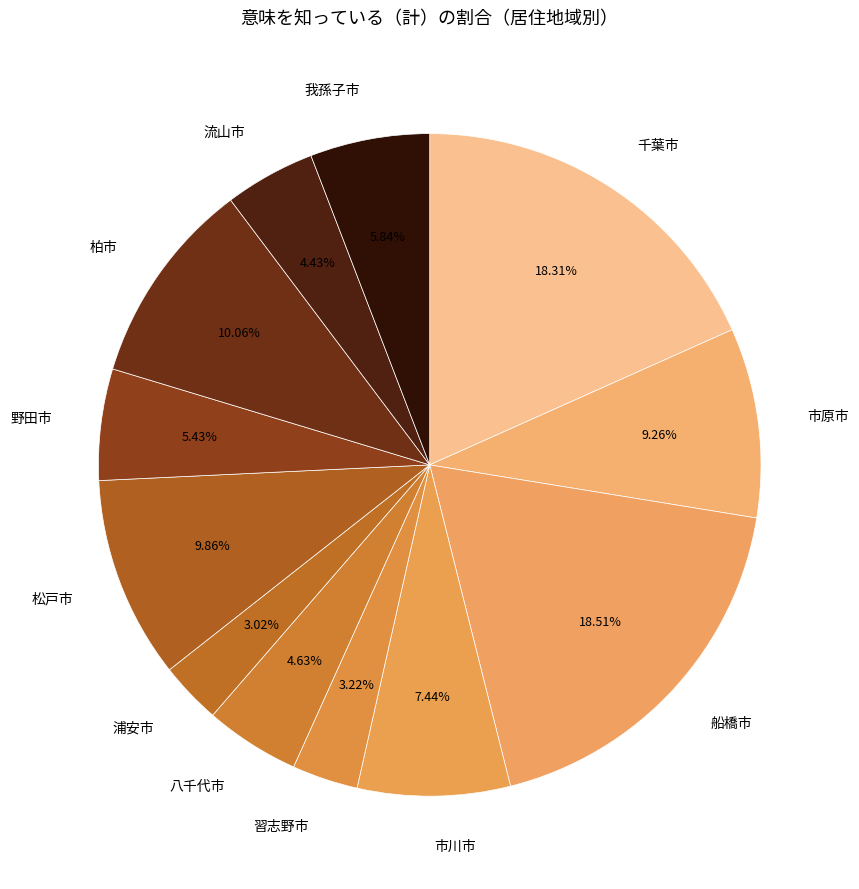

What portion of the pie excludes 市川市?

92.6%